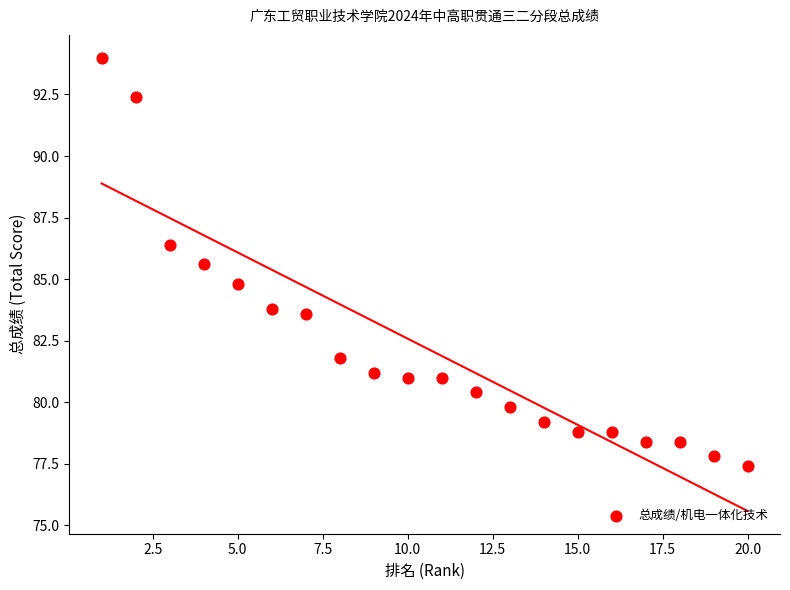

What is the range of X values (max minus min)?

19.0